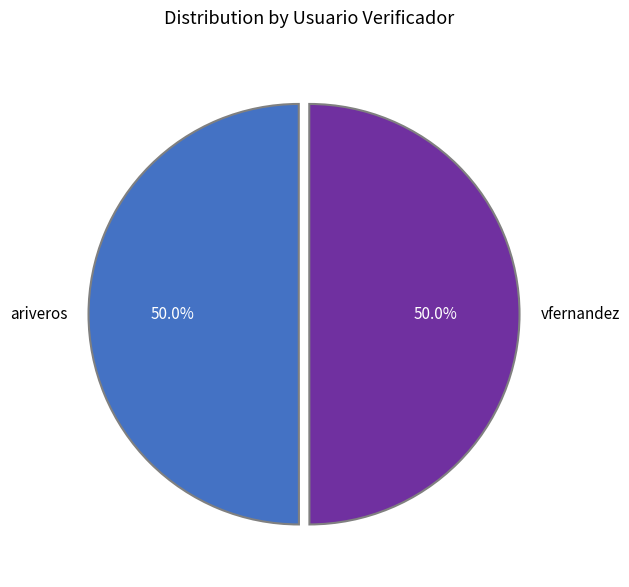

How many segments does this pie chart have?

2